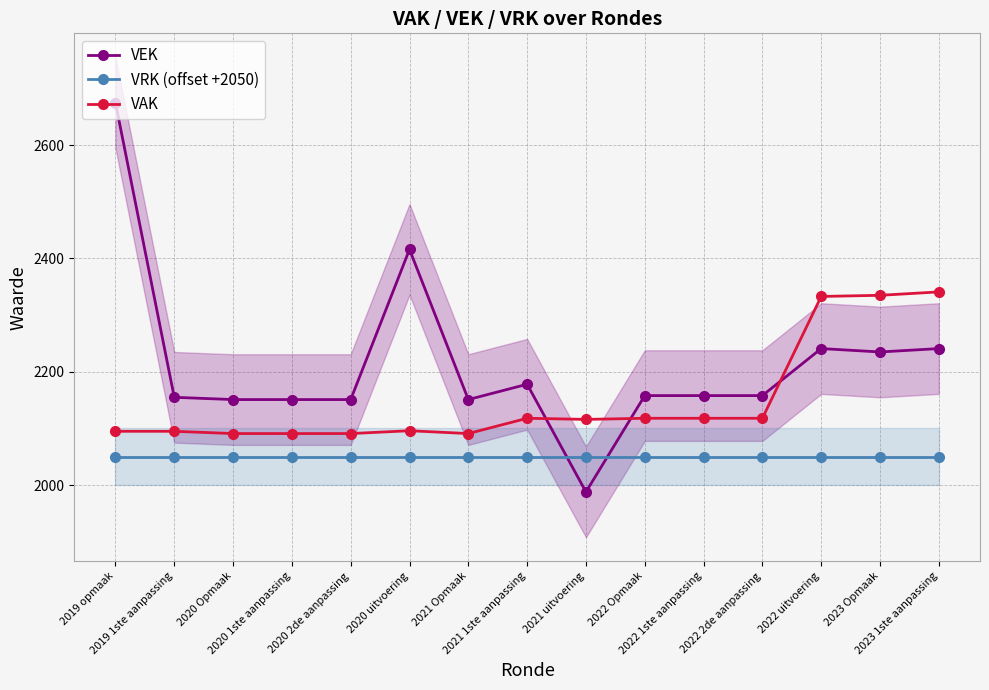

The VAK series shows 863 at 2019 1ste aanpassing. True or false?

False